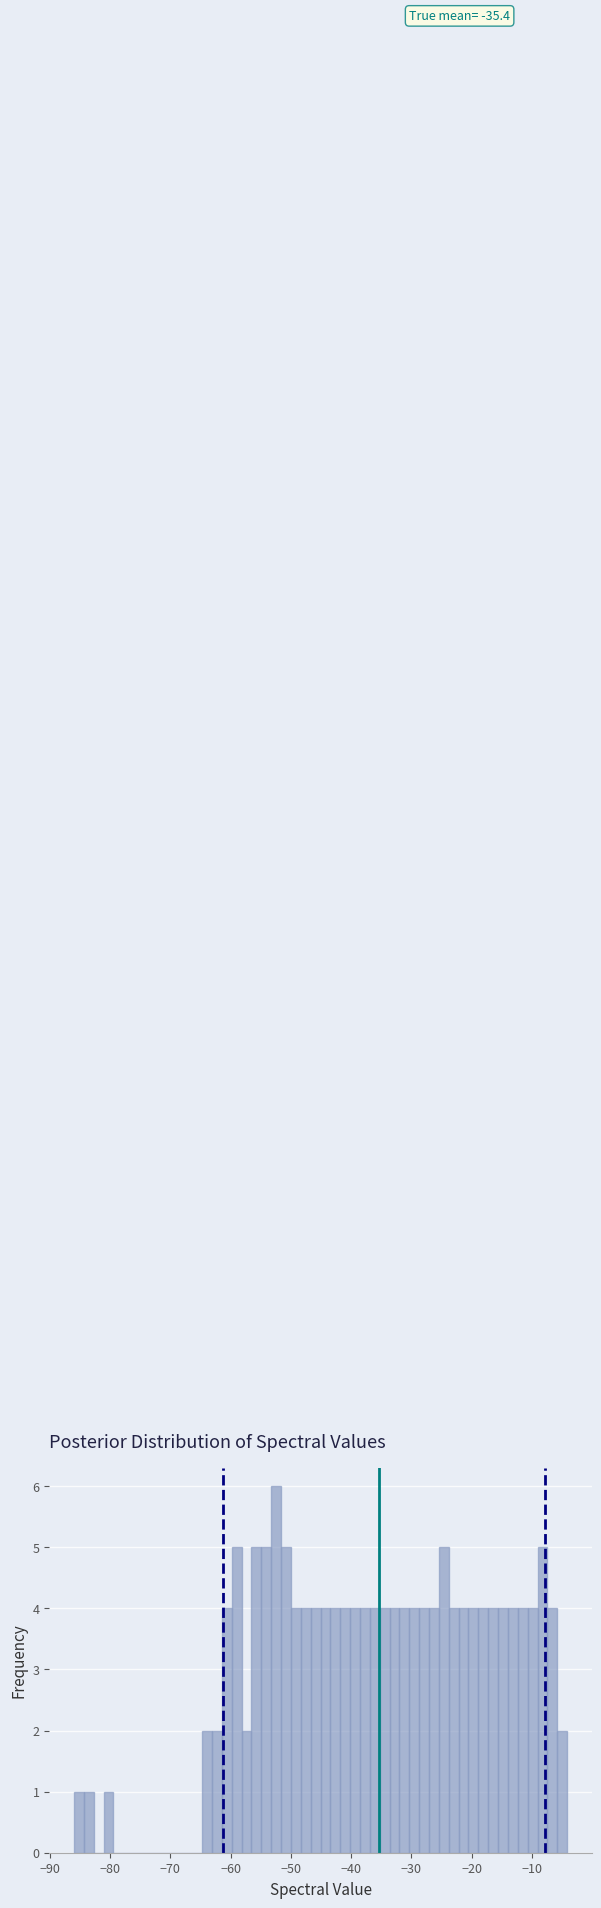

Read against the x-axis, roughly where is the centre of the tallest bar?

-52